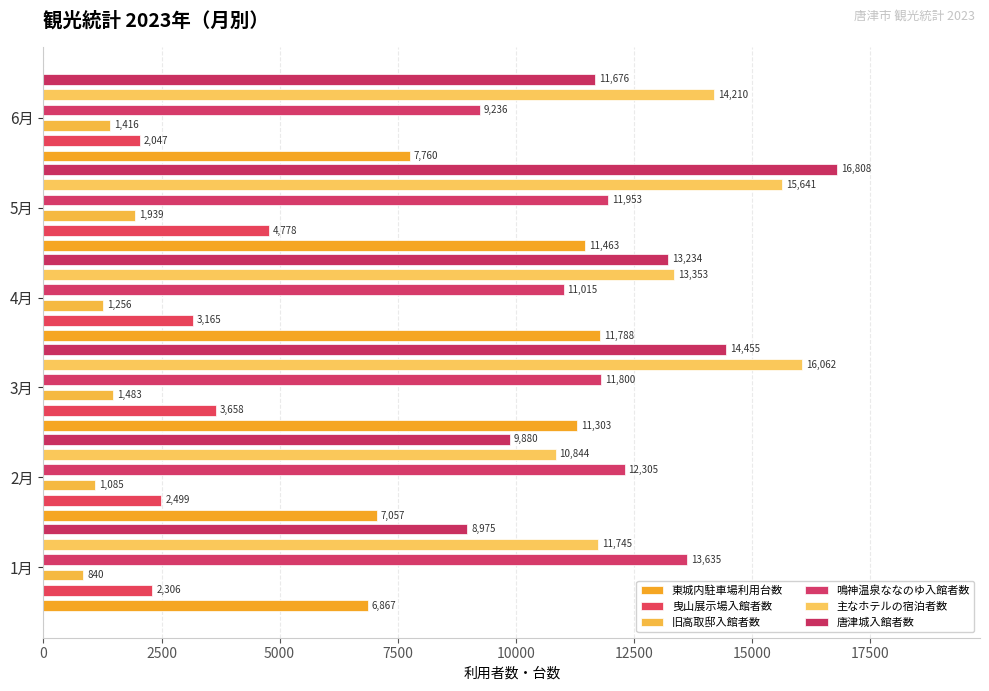

At 5月, list the series in order from smallest to largest.

旧高取邸入館者数, 曳山展示場入館者数, 東城内駐車場利用台数, 鳴神温泉ななのゆ入館者数, 主なホテルの宿泊者数, 唐津城入館者数